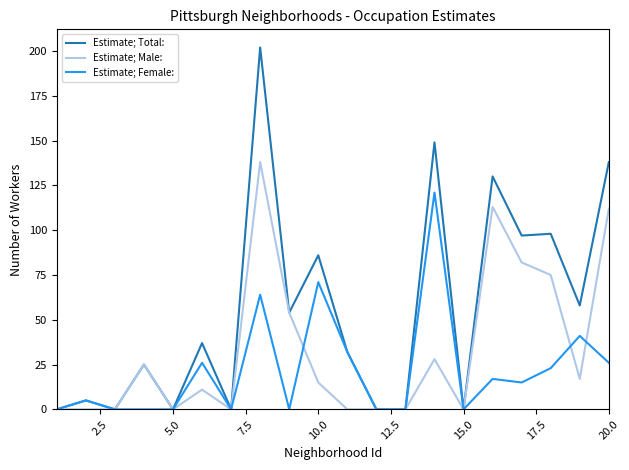

List the series in order of their peak value, highest first.

Estimate; Total:, Estimate; Male:, Estimate; Female: